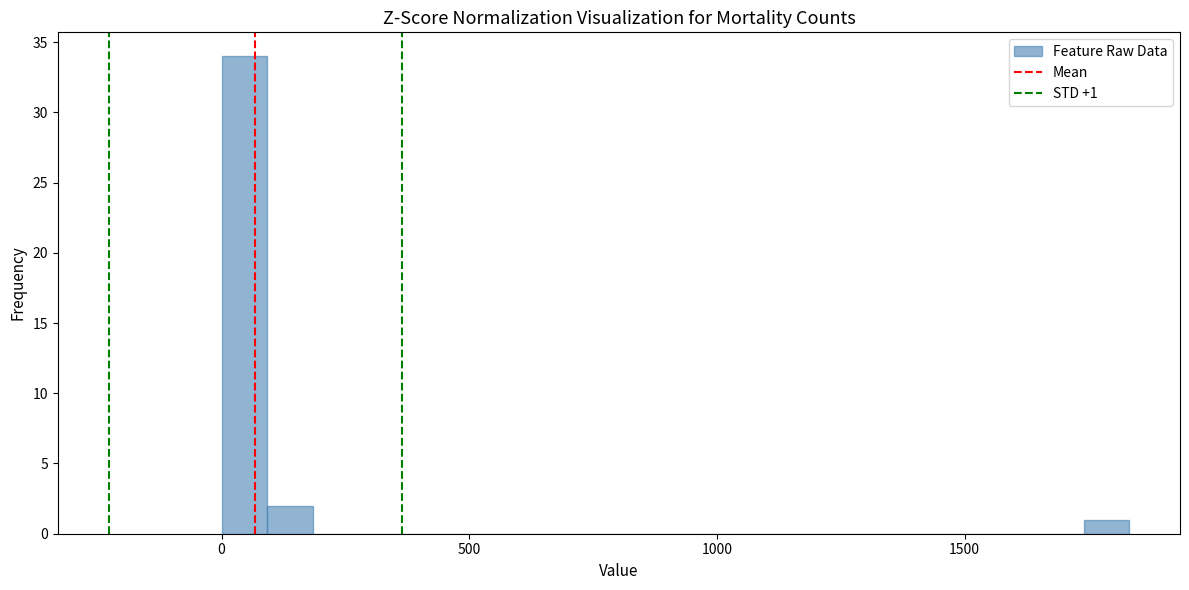

Around what value on the x-axis is the tallest bar? Give the approximate position of its centre, as read against the axis.

50